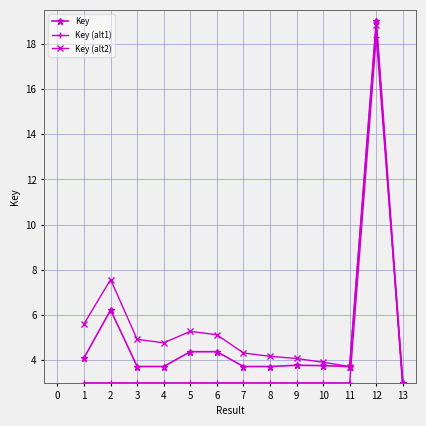

What is the value of the Key (alt2) point at the 1st from the left?

5.6